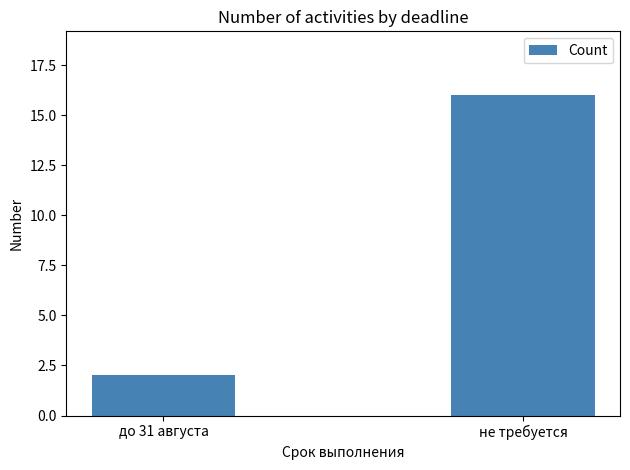

Are the bars horizontal?

No